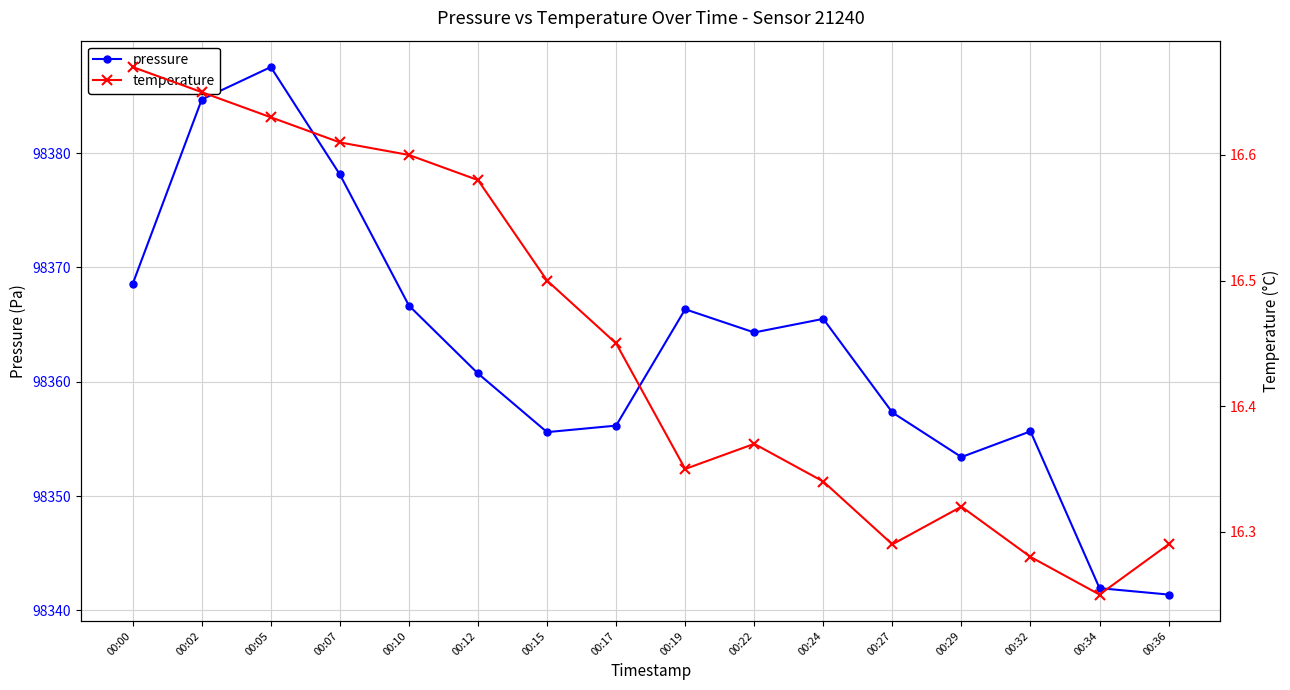

What is the difference between the pressure values at 00:02 and 00:24?

19.2